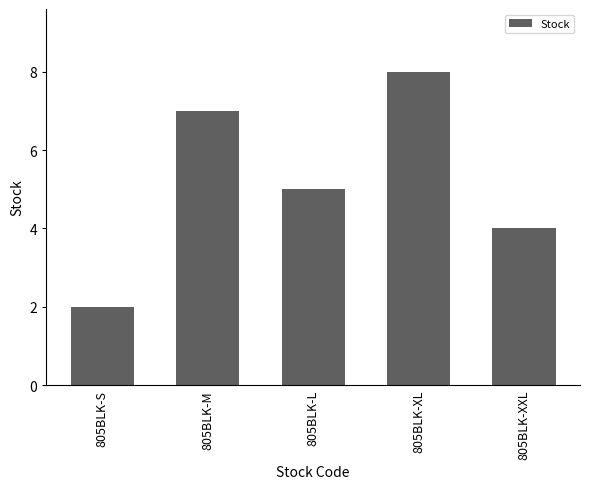

Reading left to right, what are all the values shown in this chart?

805BLK-S=2	805BLK-M=7	805BLK-L=5	805BLK-XL=8	805BLK-XXL=4